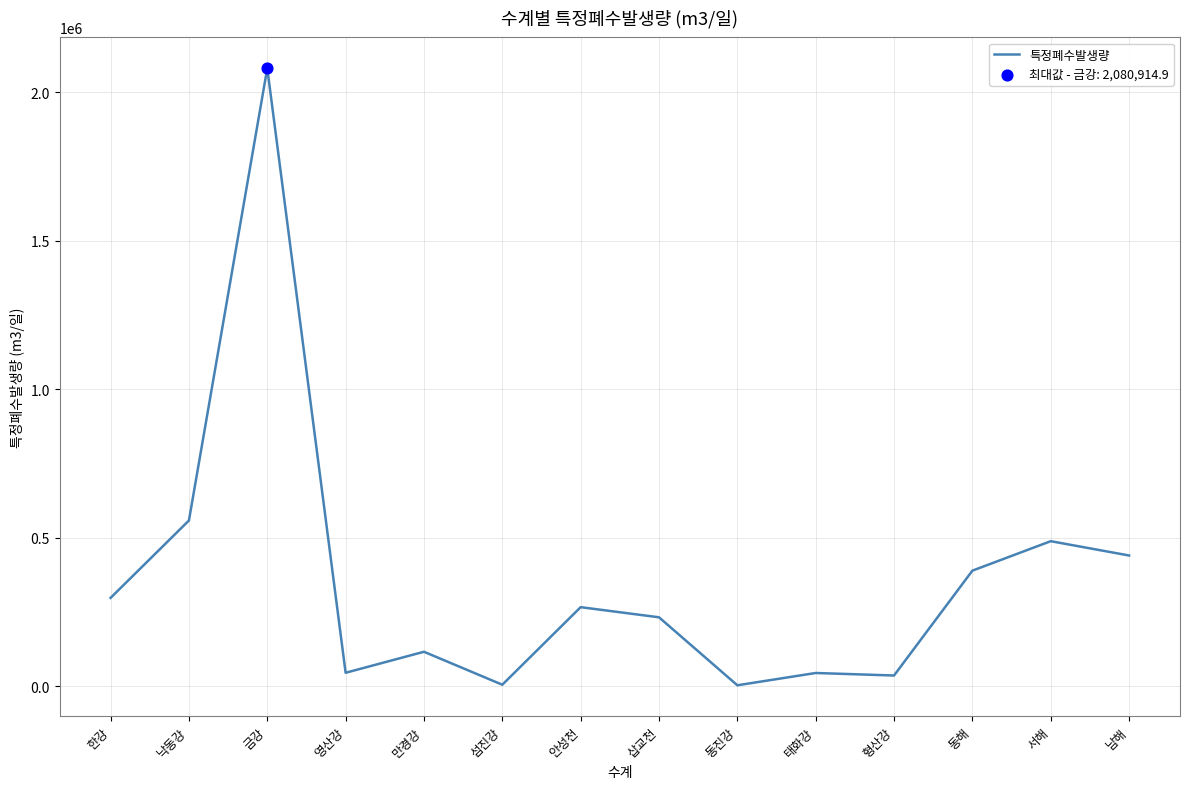

What is the change in value from 섬진강 to 태화강?

+39519.9